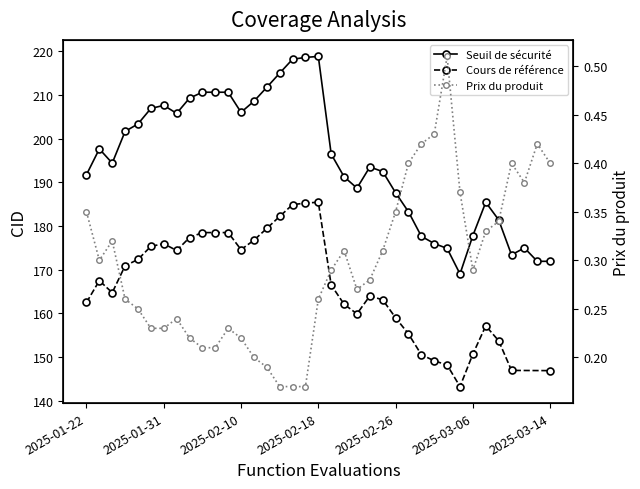

What value does the Seuil de sécurité series have at 2025-01-22?

191.8